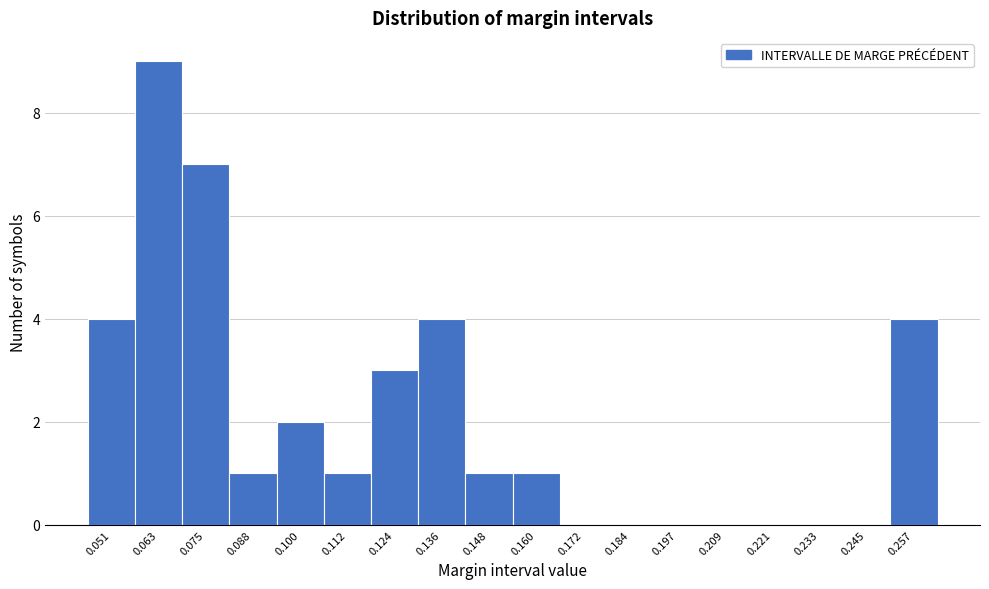

Reading left to right, list all the values displayed in this chart.

0.051=4	0.063=9	0.075=7	0.088=1	0.100=2	0.112=1	0.124=3	0.136=4	0.148=1	0.160=1	0.172=0	0.184=0	0.197=0	0.209=0	0.221=0	0.233=0	0.245=0	0.257=4